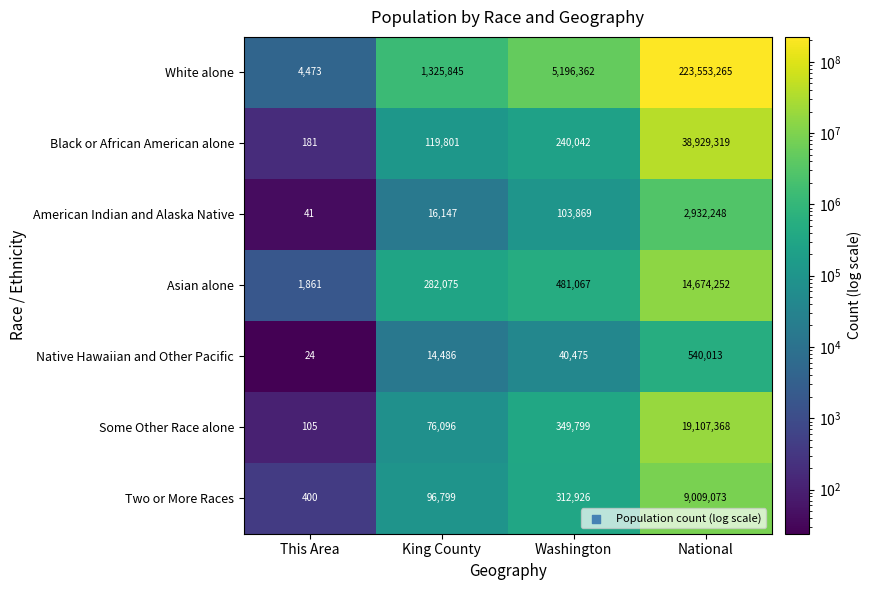

What is the sum of the Some Other Race alone values at Washington and This Area?

349904